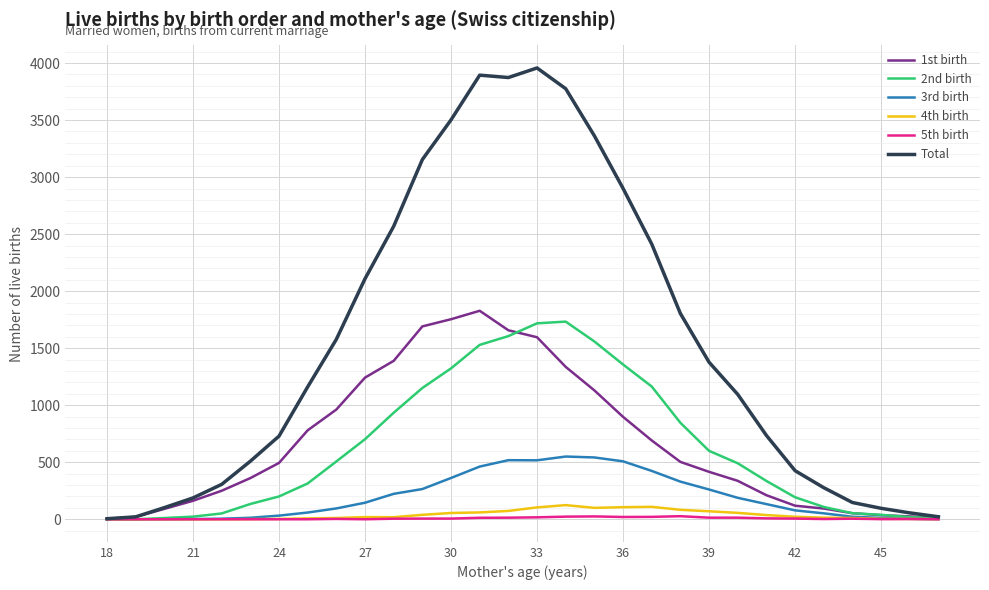

What is the greatest value displayed?

3957